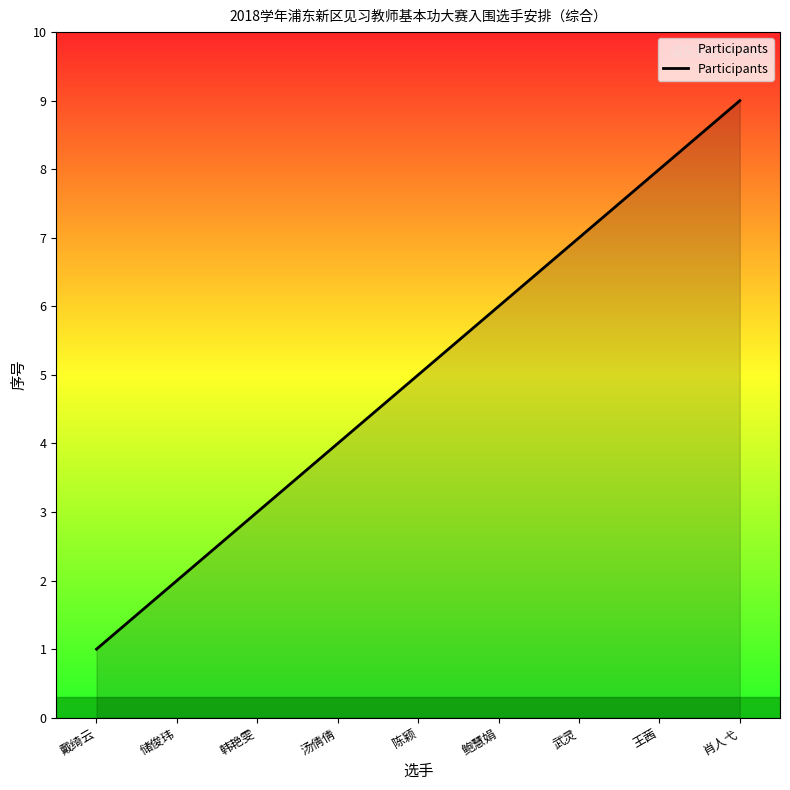

True or false: the data shows 4 at 肖人弋.

False